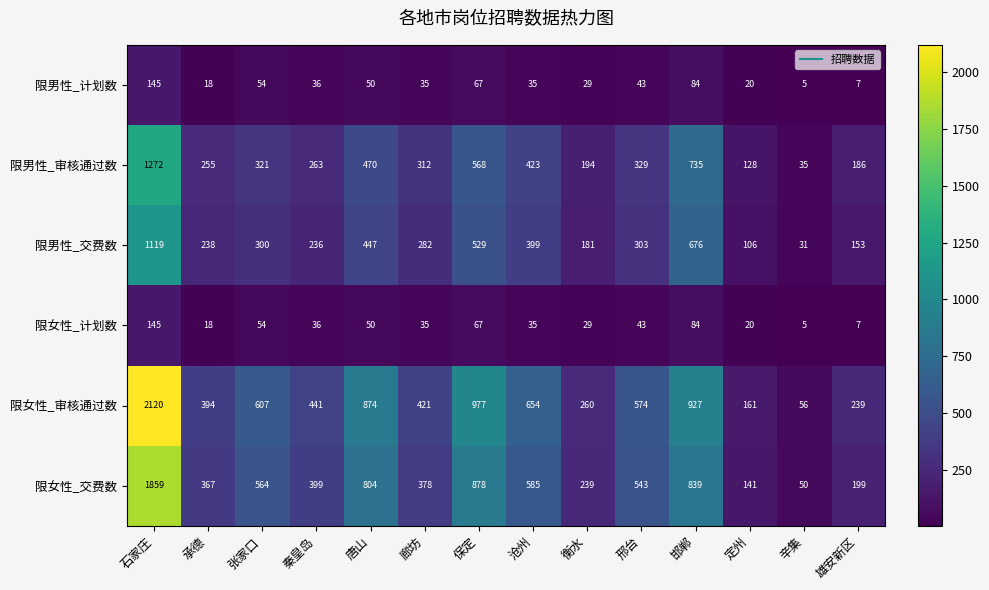

What is the difference between the second highest and second lowest values in the 限男性_计划数 series?

77